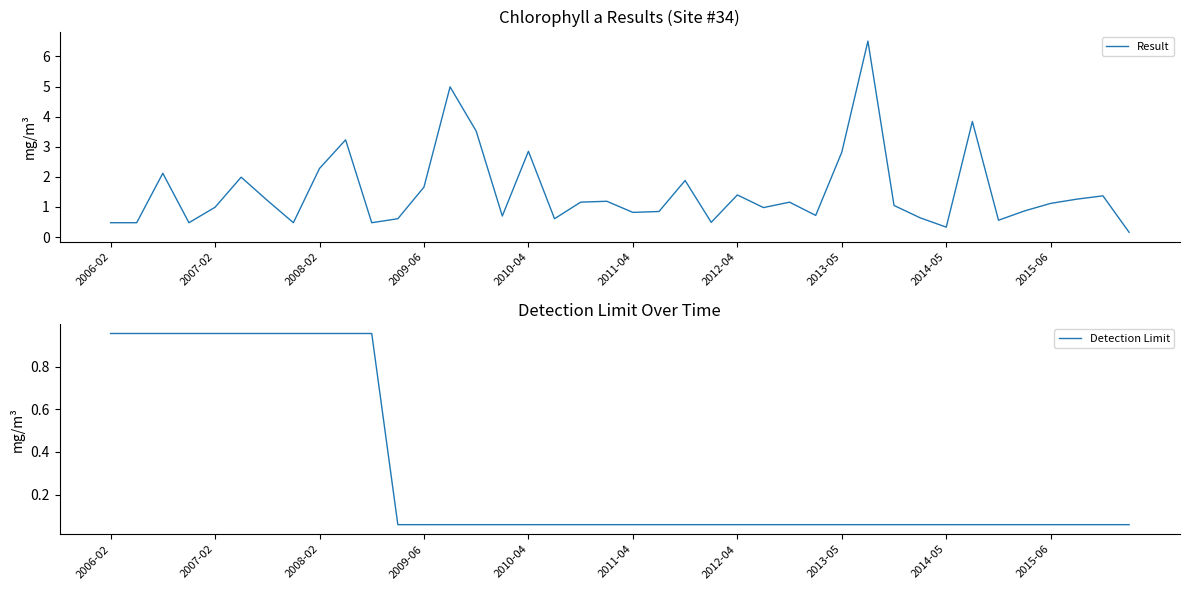

What is the difference between the maximum and minimum values in the Detection Limit series?

0.9